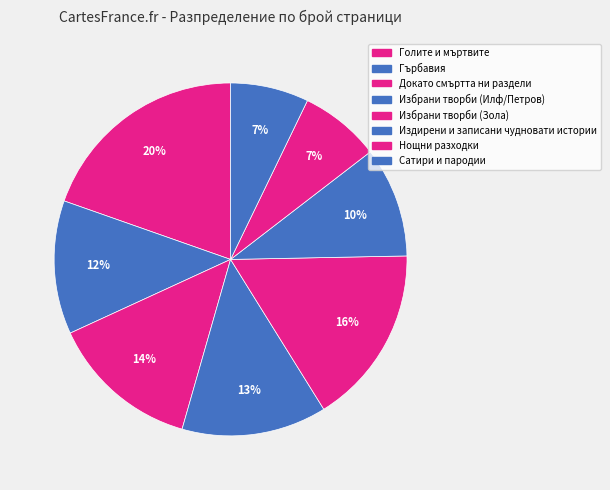

Rank the categories by value from lowest to highest.

Сатири и пародии, Нощни разходки, Издирени и записани чудновати истории, Гърбавия, Избрани творби (Илф/Петров), Докато смъртта ни раздели, Избрани творби (Зола), Голите и мъртвите